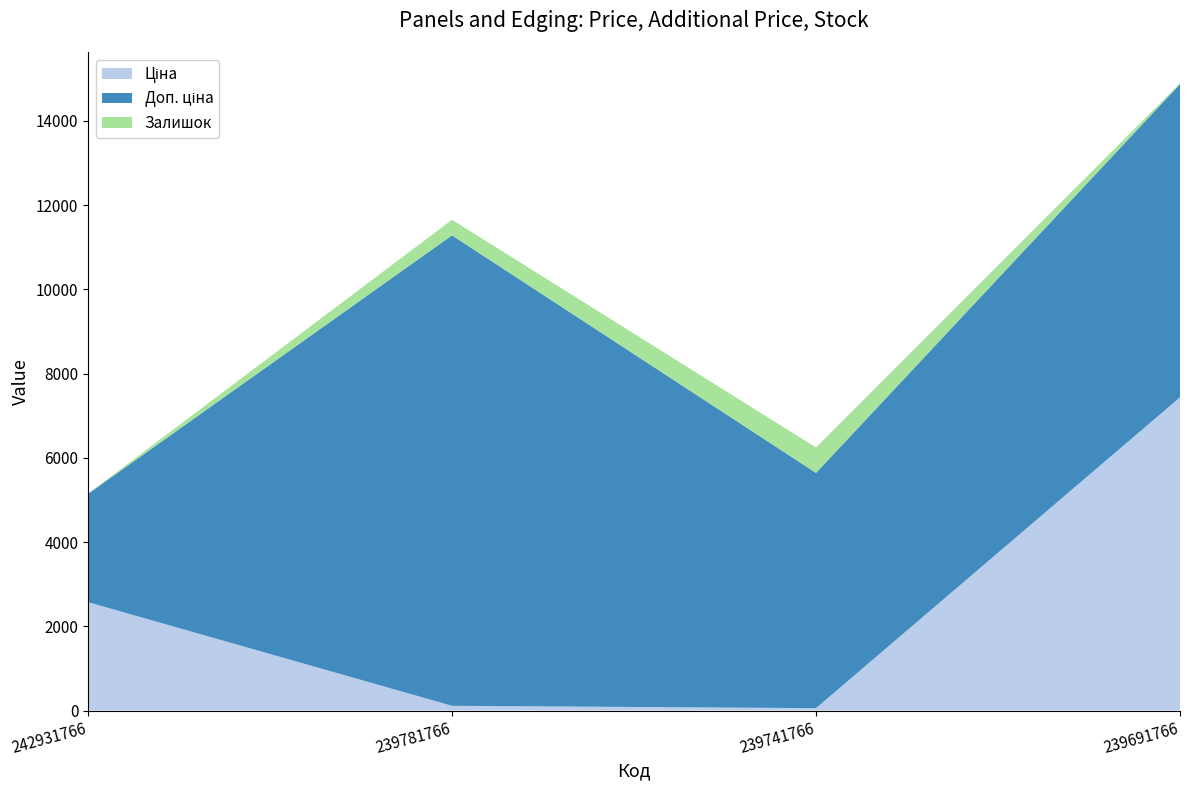

Reading left to right, list all the values displayed in this chart.

Ціна: 2572.0	111.7	55.9	7436.2
Доп. ціна: 2572.0	11169.0	5585.0	7436.2
Залишок: 3.0	370.0	604.0	17.0